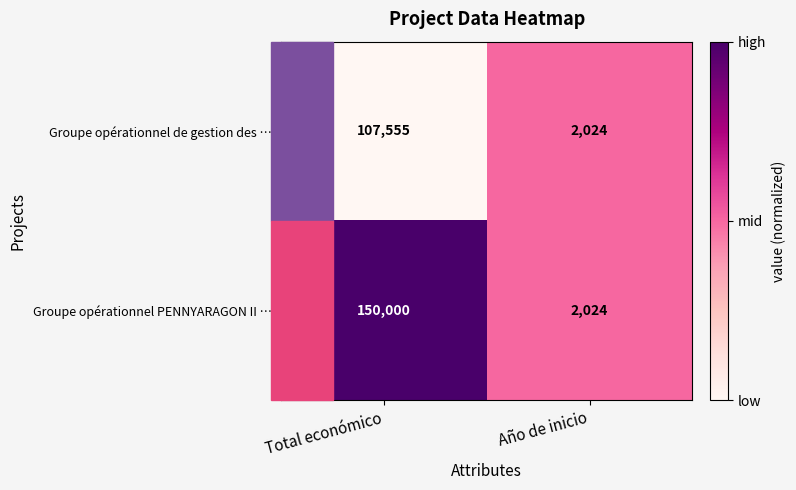

Which series changed the most between Total económico and Año de inicio?

Groupe opérationnel PENNYARAGON II …